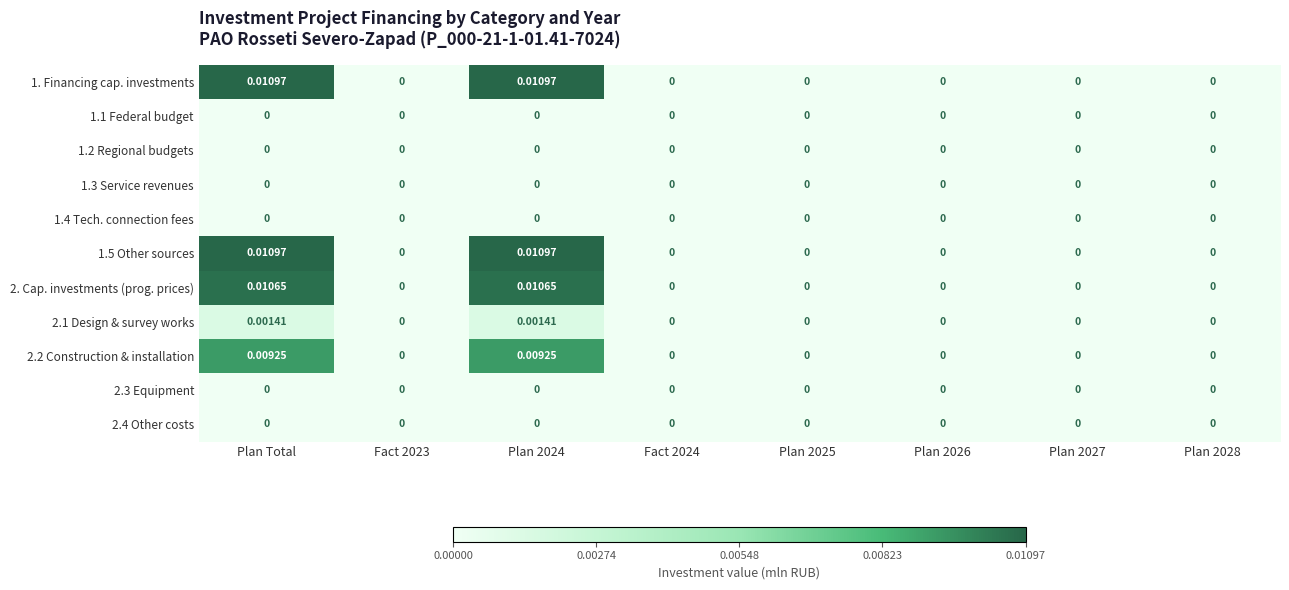

How many values in the 1. Financing cap. investments series exceed 0?

2